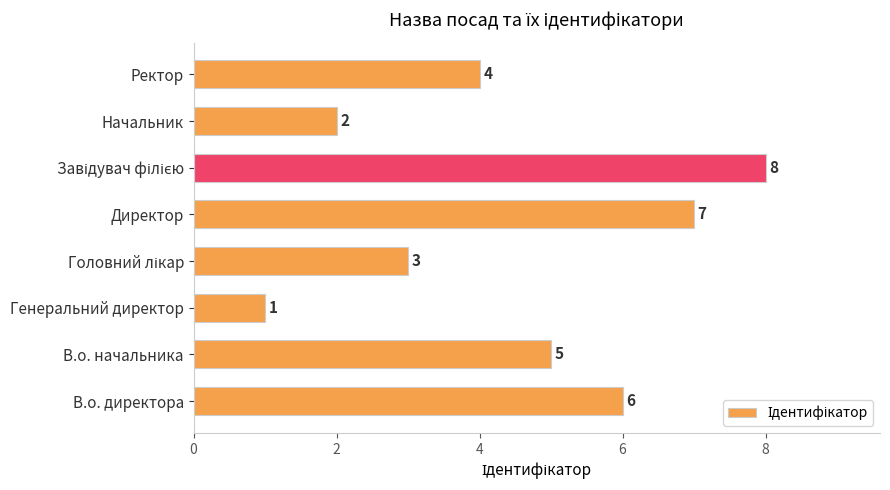

What is the sum of all values?

36